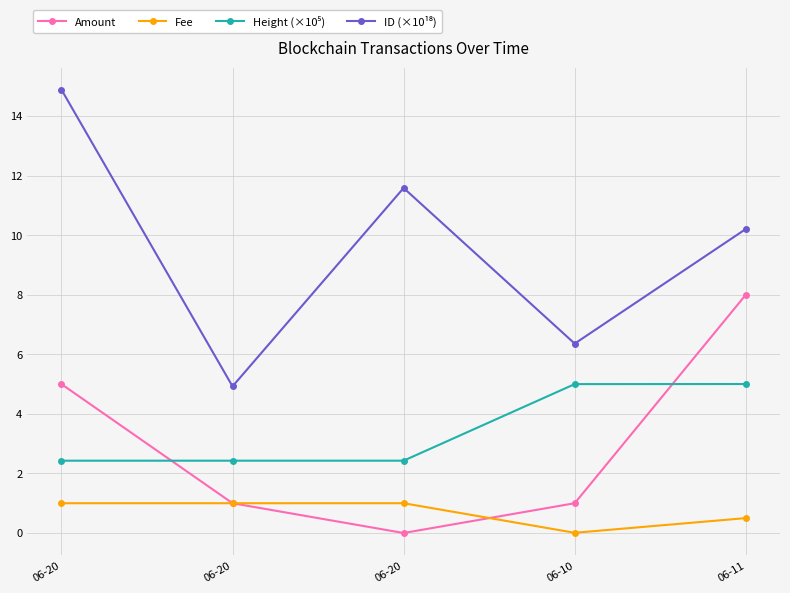

What is the value of the ID (×10¹⁸) point at the 1st from the left?

14.9